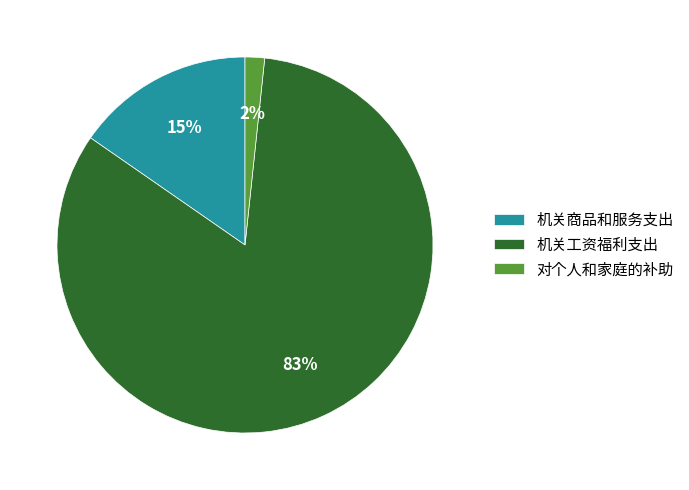

To the nearest percent, what is the combined percentage of 机关商品和服务支出 and 机关工资福利支出?

98%